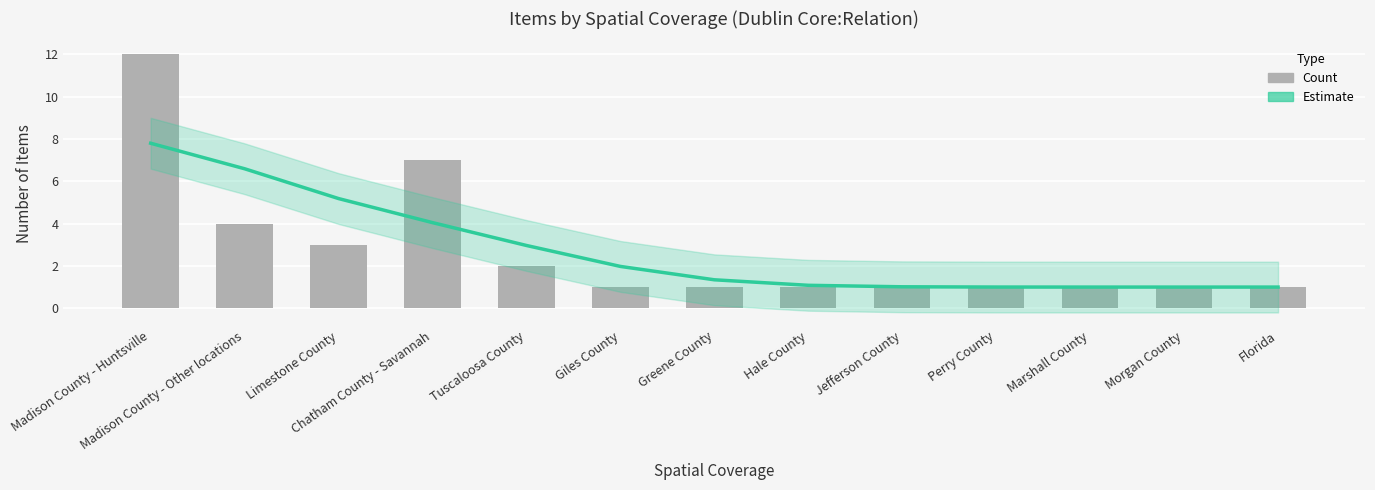

The value of Count at Limestone County is 0.7. True or false?

False